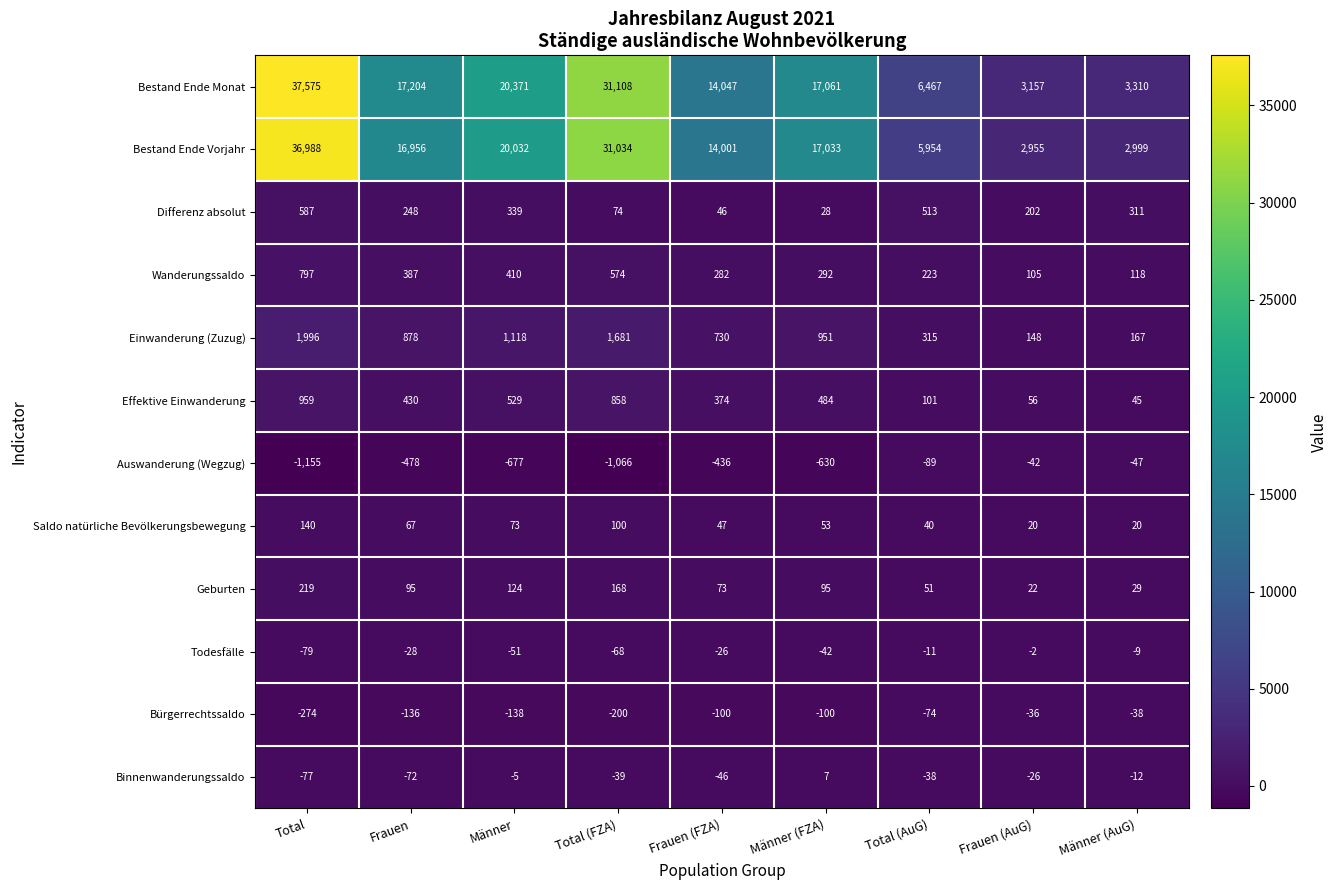

Is the value of Bürgerrechtssaldo at Total (FZA) greater than the value of Differenz absolut at Männer (FZA)?

No